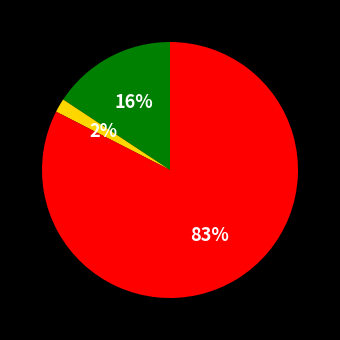

To the nearest percent, what is the average slice percentage?

33%